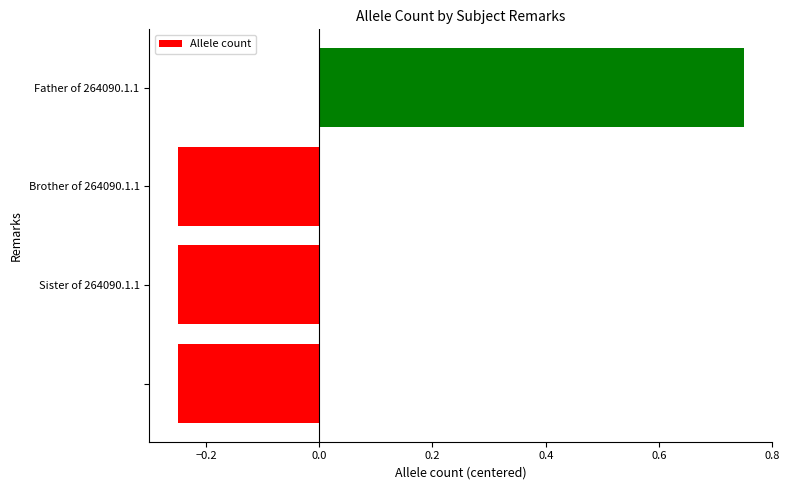

What is the difference between the maximum and minimum values?

1.0